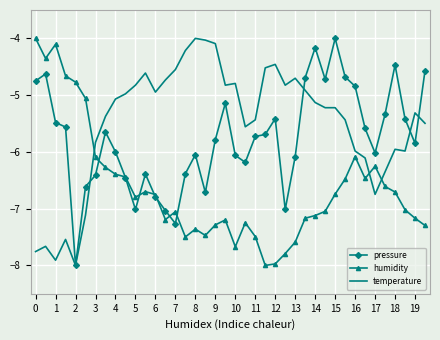

What is the lowest value of the pressure series?

-8.0